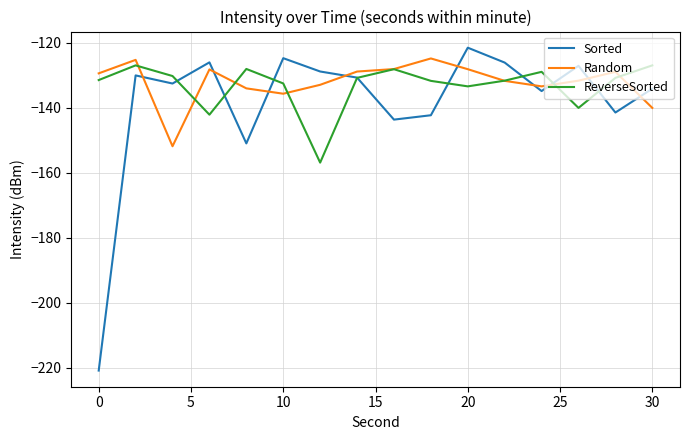

What is the maximum value shown in the chart?

-121.5